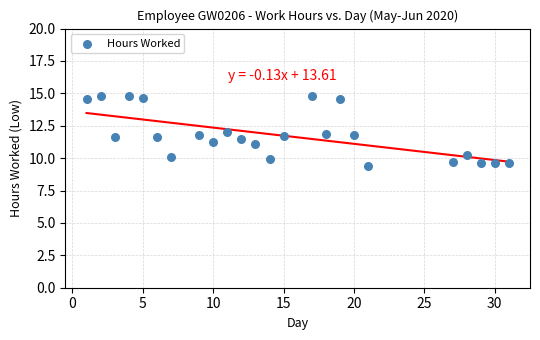

What is the range of X values (max minus min)?

30.0